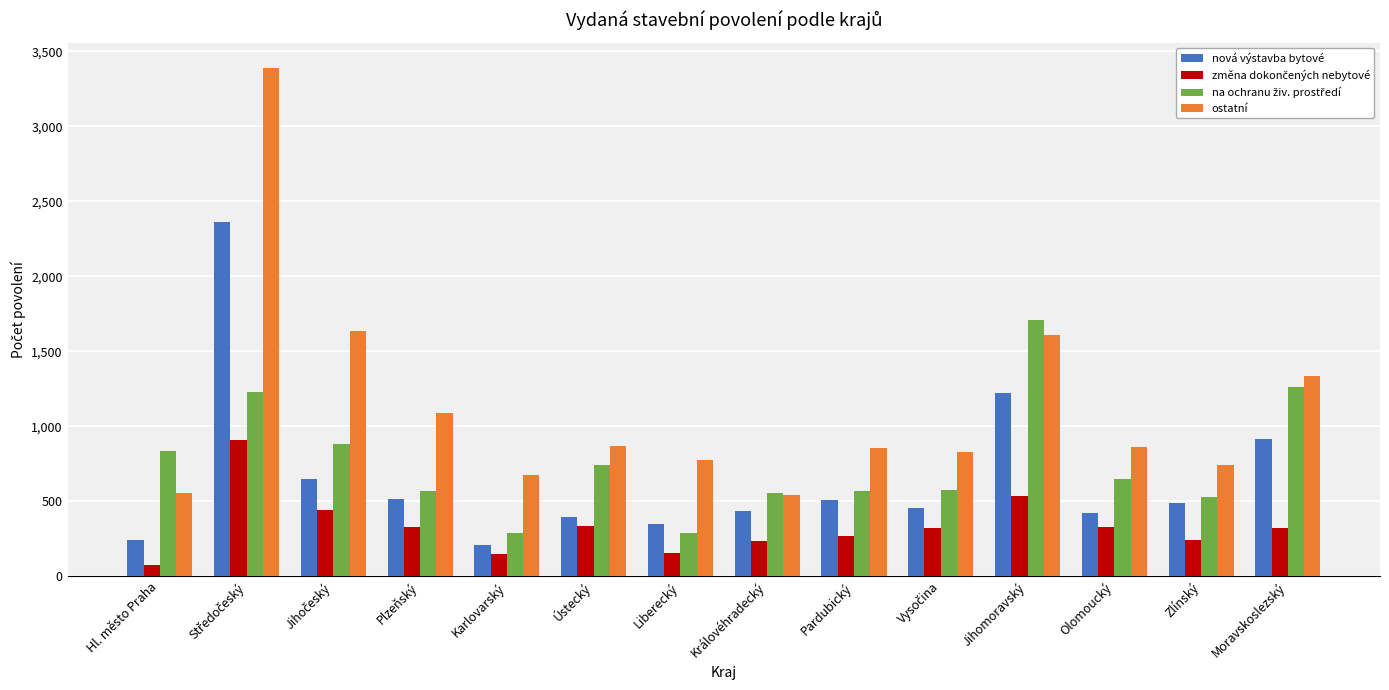

What is the difference between the maximum and minimum values in the nová výstavba bytové series?

2151